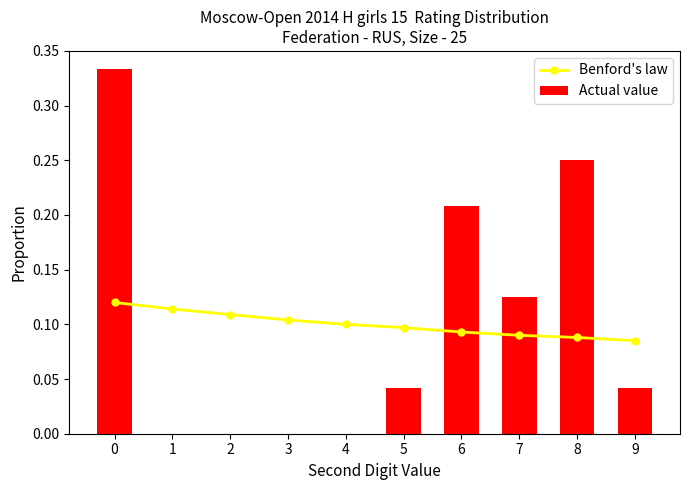

Reading right to left, transcribe all the data shown in this chart.

Benford's law: 9=0.1	8=0.1	7=0.1	6=0.1	5=0.1	4=0.1	3=0.1	2=0.1	1=0.1	0=0.1
Actual value: 9=0.0	8=0.2	7=0.1	6=0.2	5=0.0	4=0.0	3=0.0	2=0.0	1=0.0	0=0.3